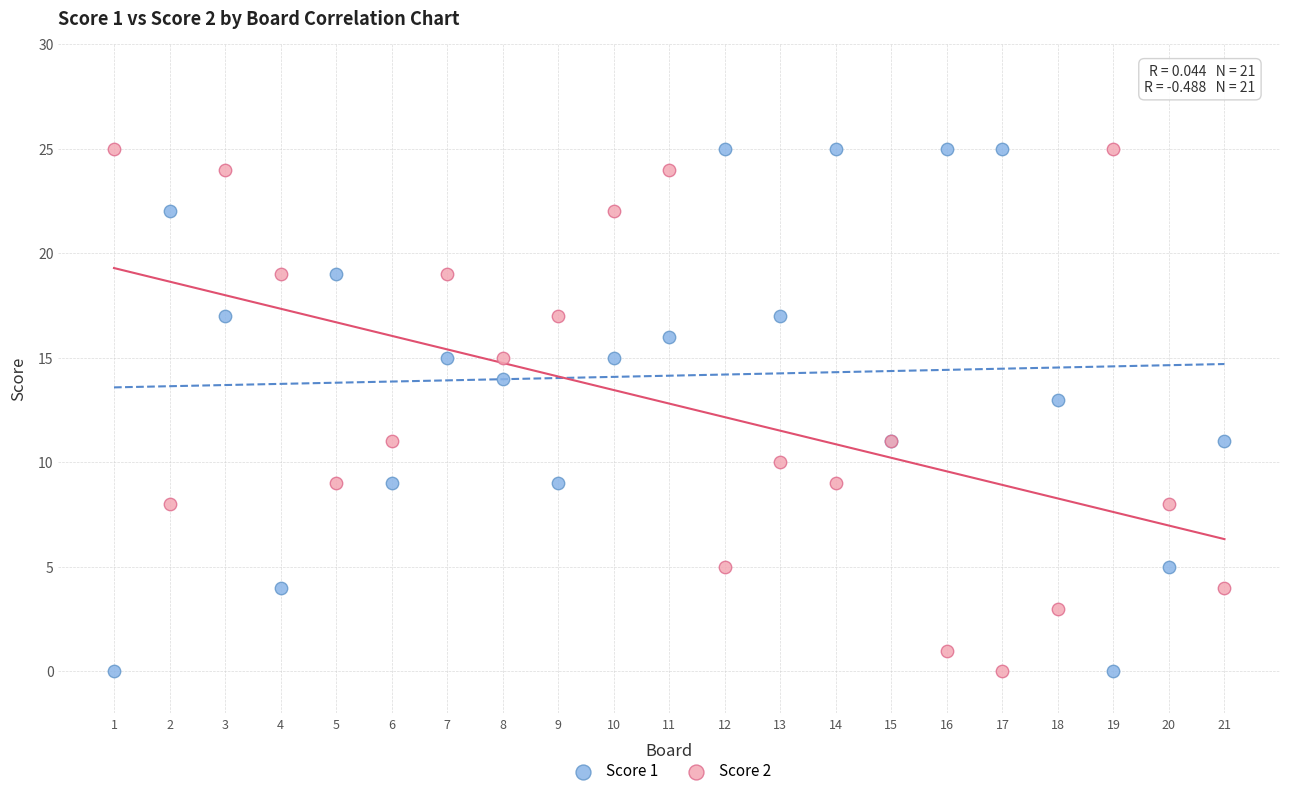

What is the X range (max minus min) for the scatter plot?

20